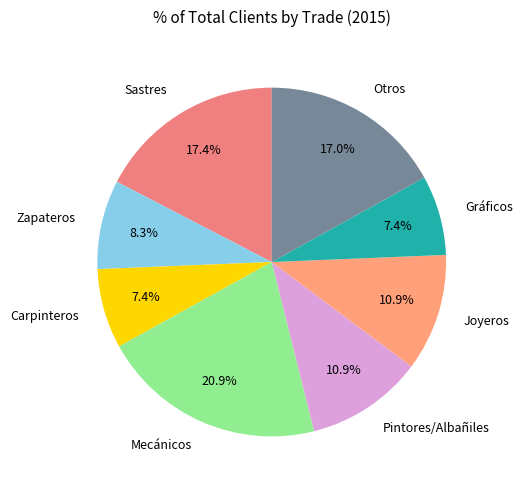

Is it true that Pintores/Albañiles is 17% of the pie?

False